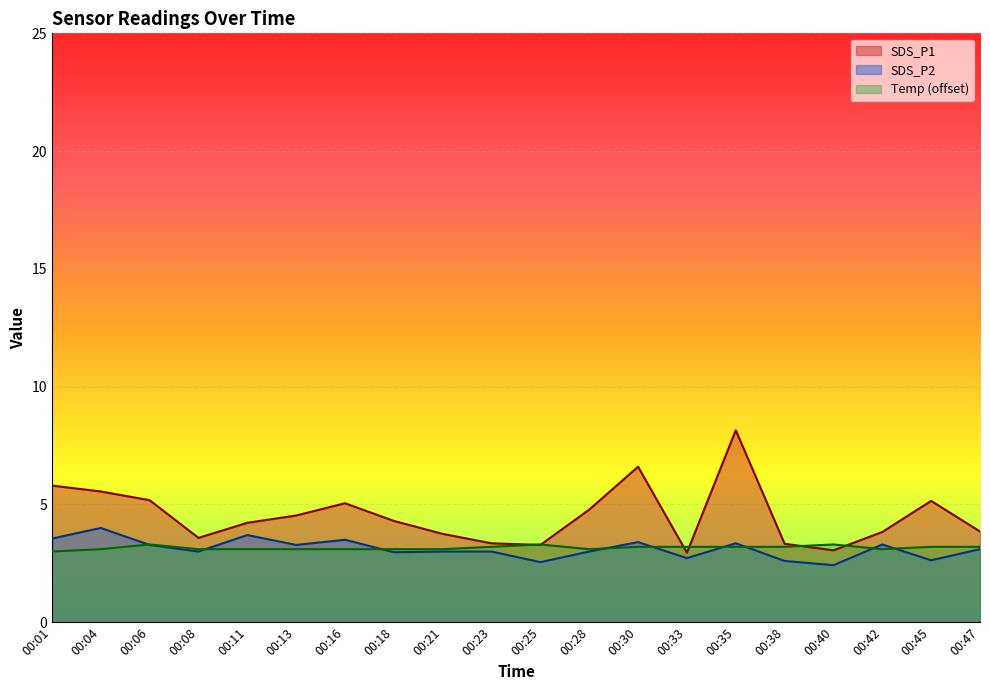

At which label does SDS_P2 reach its peak?

00:04